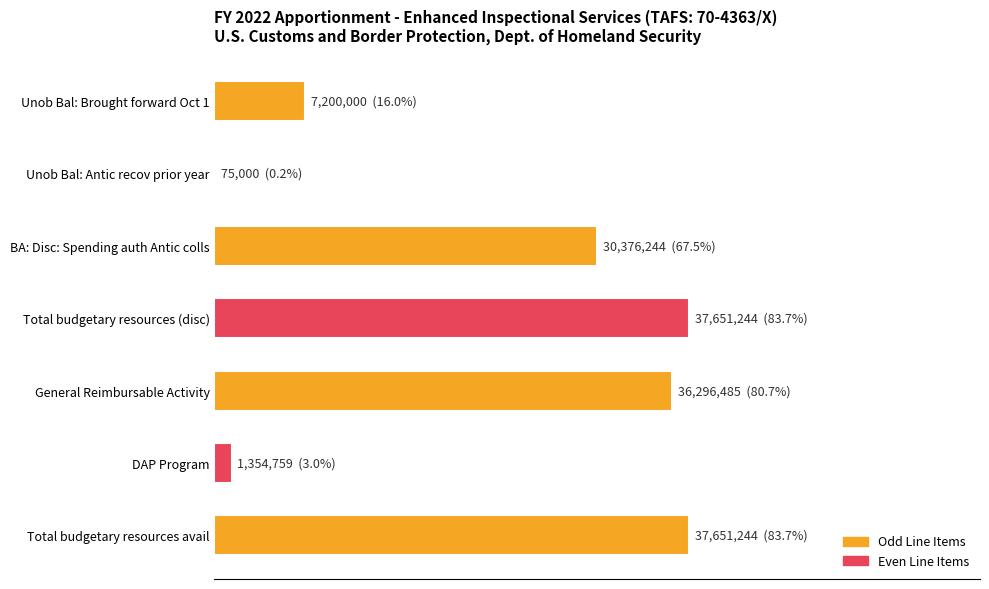

What is the average value?

21514997